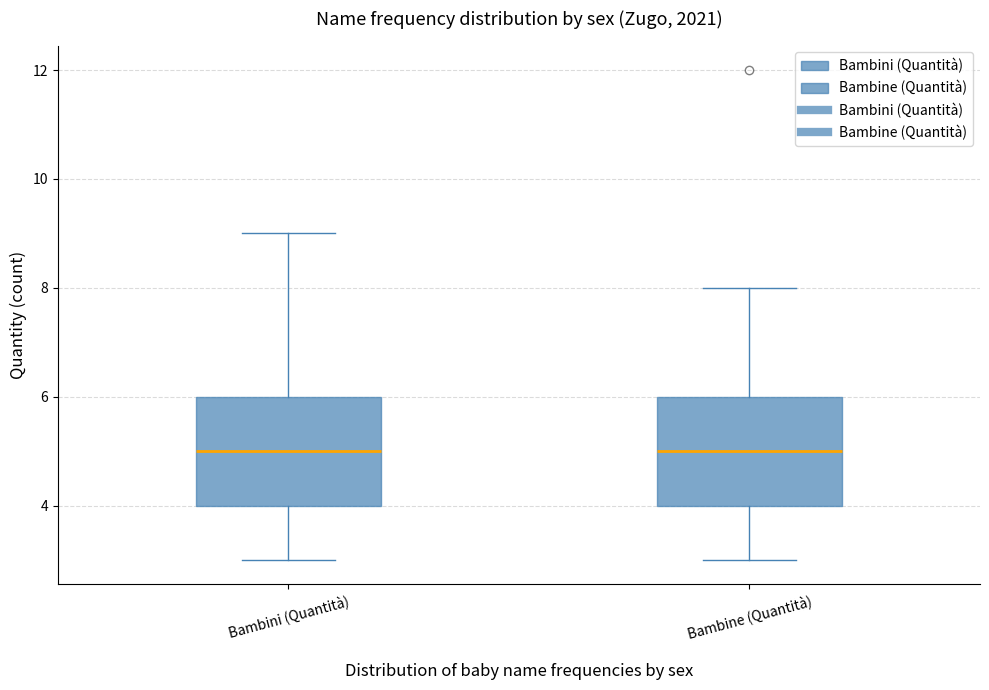

Reading left to right, read every box against the y-axis: the position of its median line, the range the box covers, and the ends of its whiskers. The values are not printed on the chart, so give them approximately, as read against the axis.

Bambini (Quantità): median 5, box 4 to 6, whiskers 3 to 9
Bambine (Quantità): median 5, box 4 to 6, whiskers 3 to 8